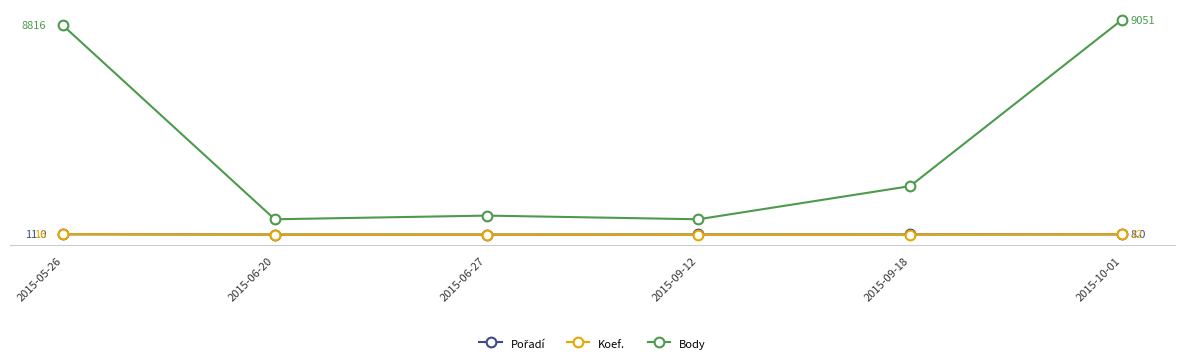

Where is Pořadí nearest to the value 6?

2015-09-18